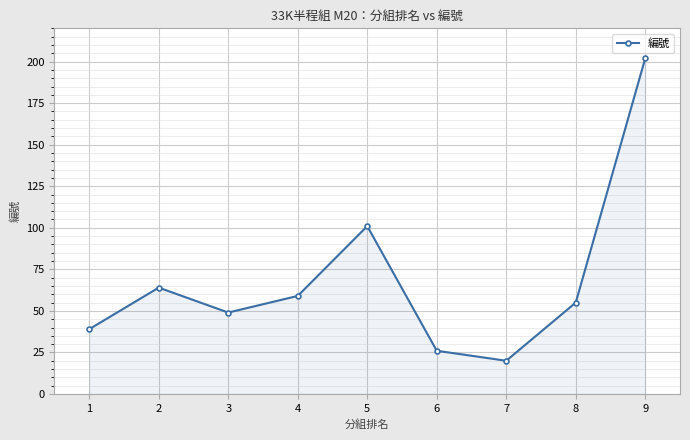

How many data points are less than 55?

4